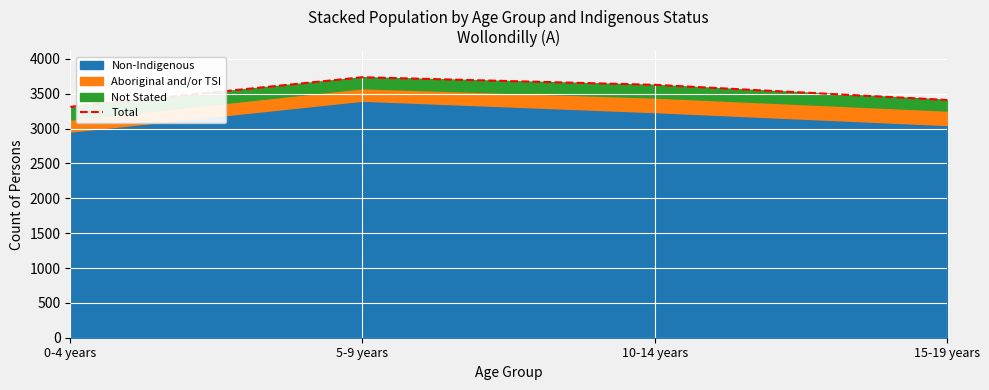

What position from the right is 5-9 years?

3